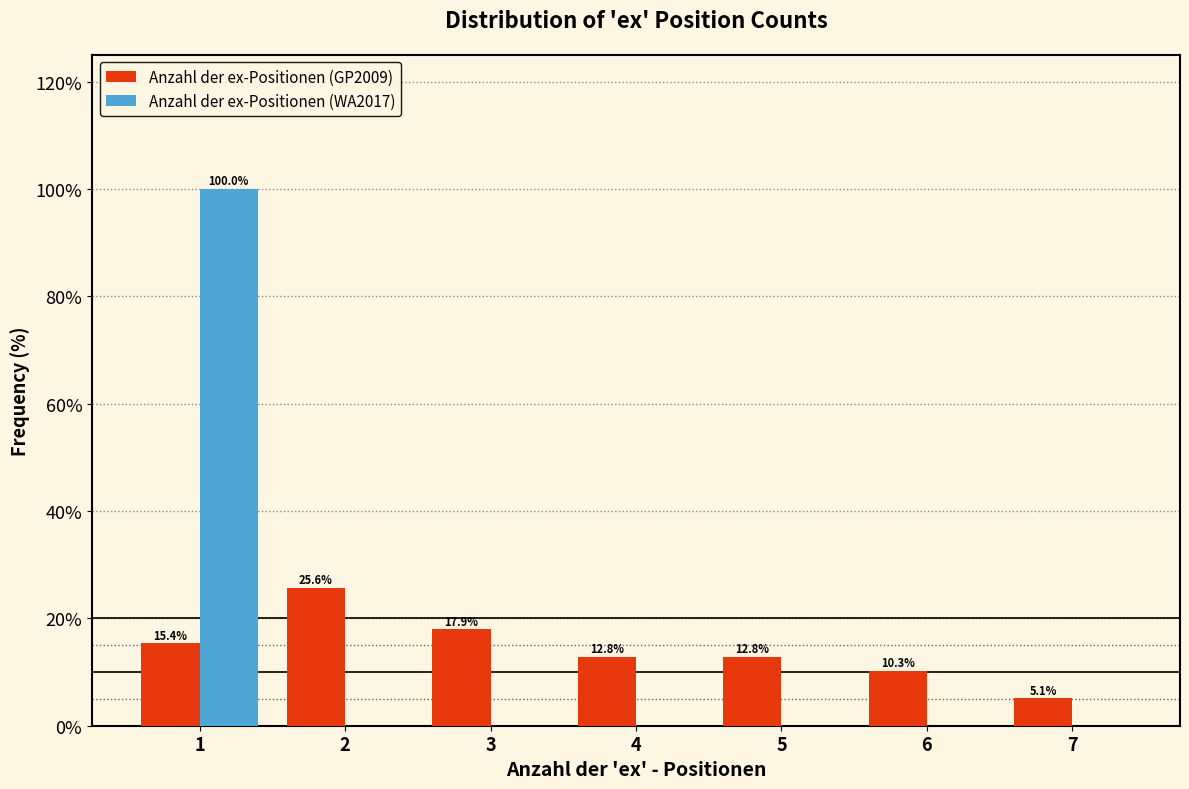

Reading left to right, transcribe all the data shown in this chart.

Anzahl der ex-Positionen (GP2009): 1=15.4	2=25.6	3=17.9	4=12.8	5=12.8	6=10.3	7=5.1
Anzahl der ex-Positionen (WA2017): 1=100.0	2=0.0	3=0.0	4=0.0	5=0.0	6=0.0	7=0.0